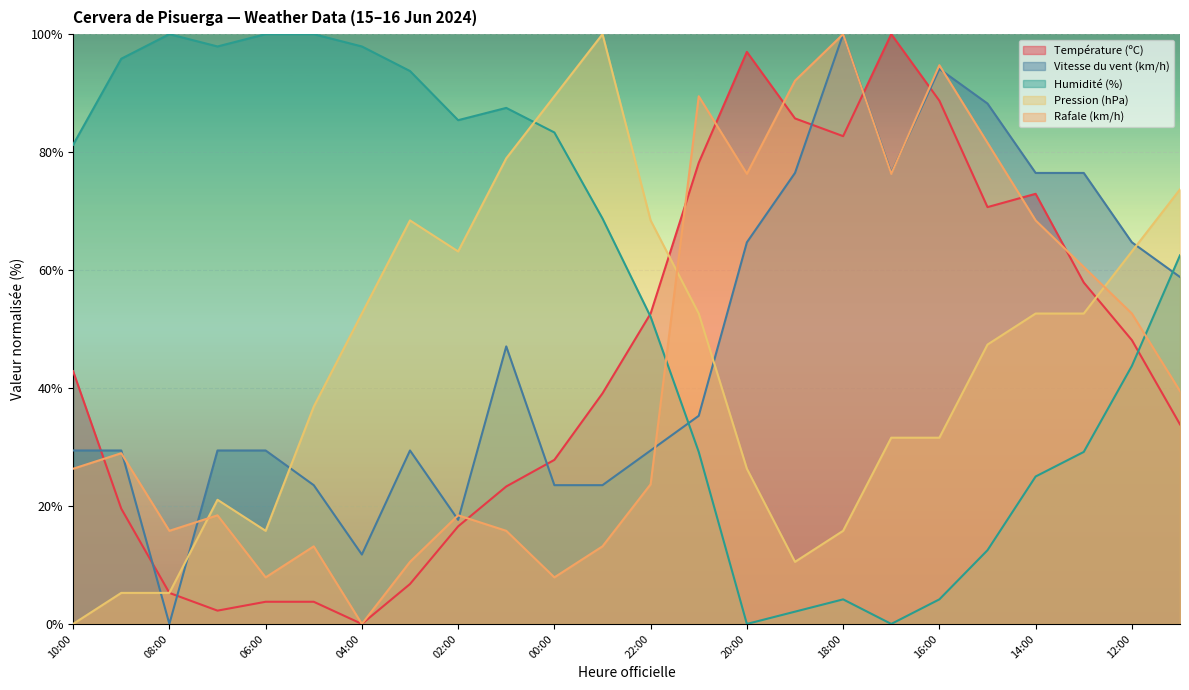

At which category is the sum across all series the highest?

16:00